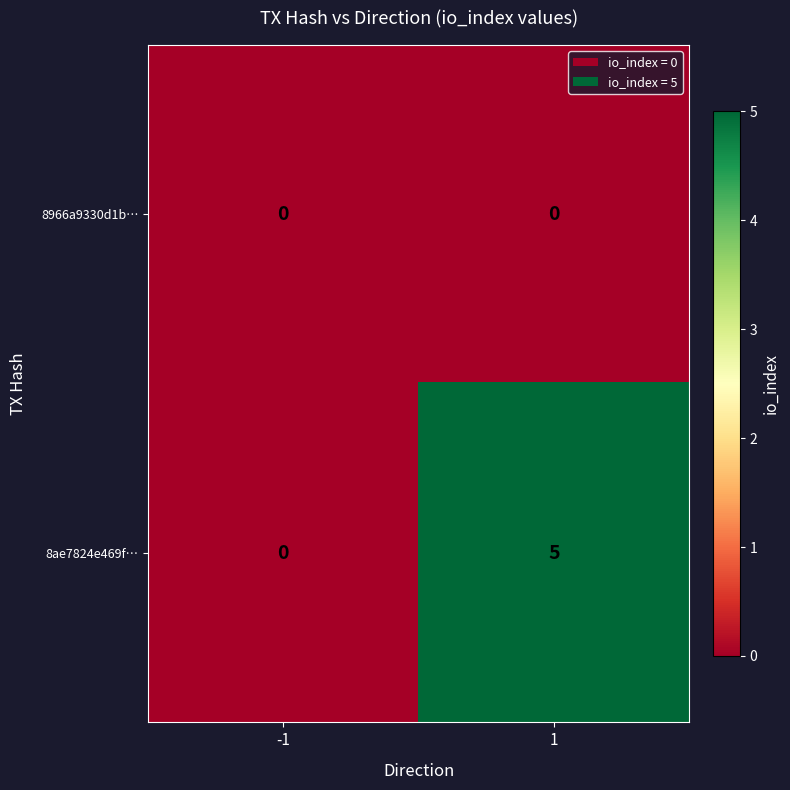

List the series in order of their overall mean, highest first.

8ae7824e469f…, 8966a9330d1b…